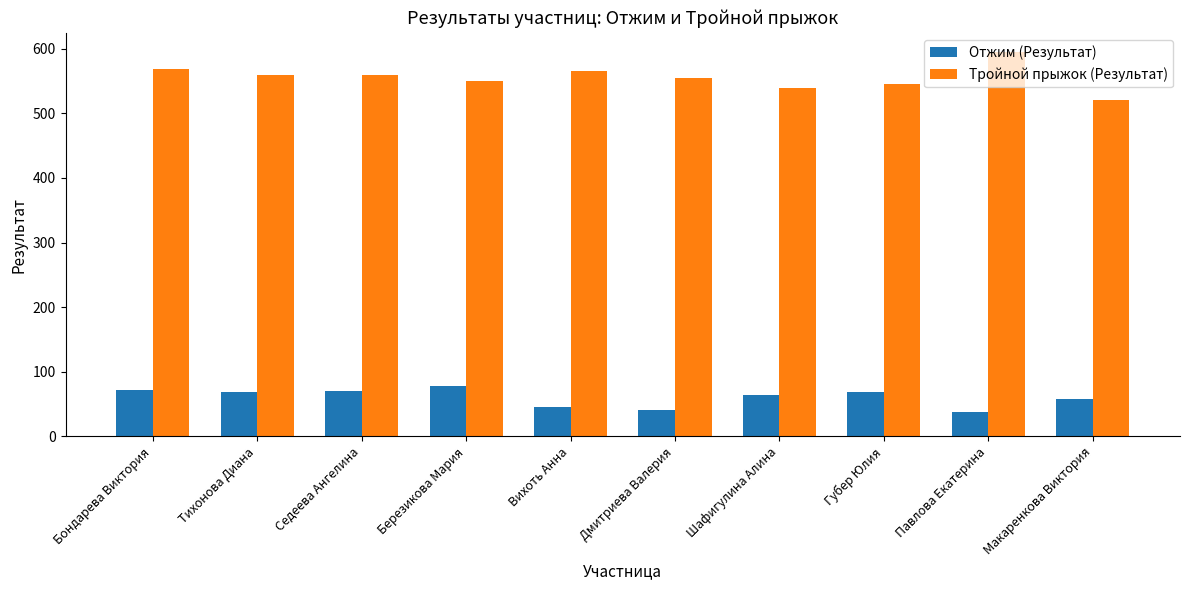

What is the spread (max minus min) of values at Макаренкова Виктория?

462